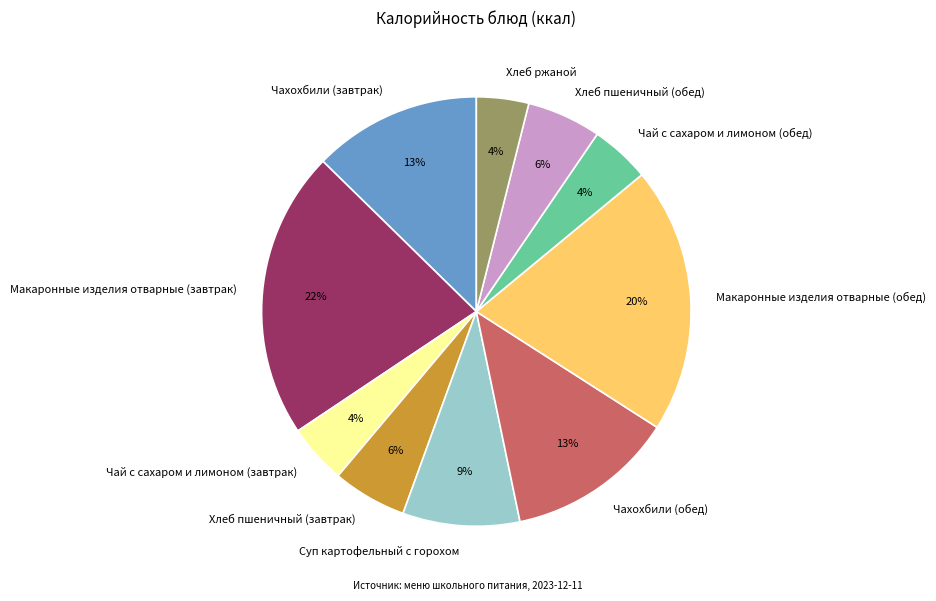

What is the largest slice in the pie chart?

Макаронные изделия отварные (завтрак)